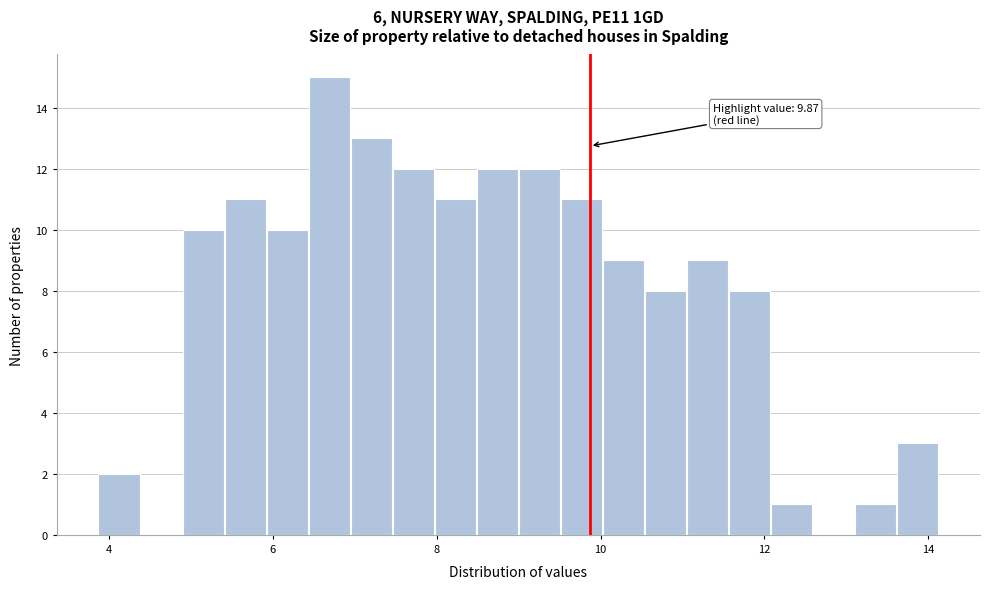

Around what value on the x-axis is the tallest bar? Give the approximate position of its centre, as read against the axis.

6.6